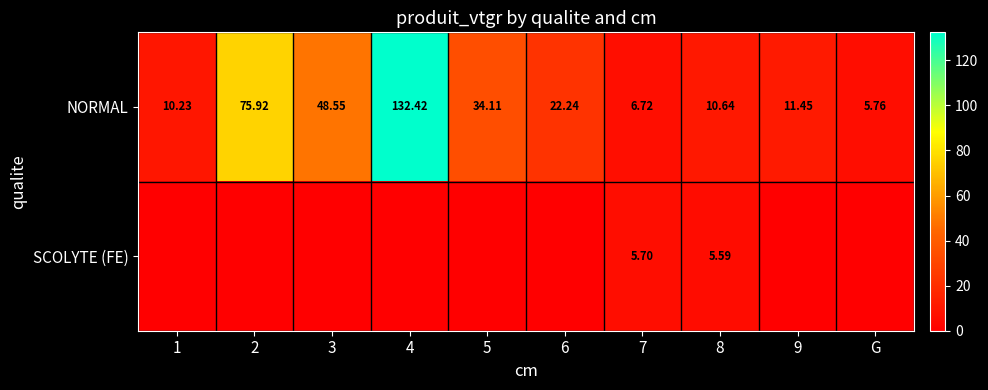

What is the spread (max minus min) of values at 7?

1.0